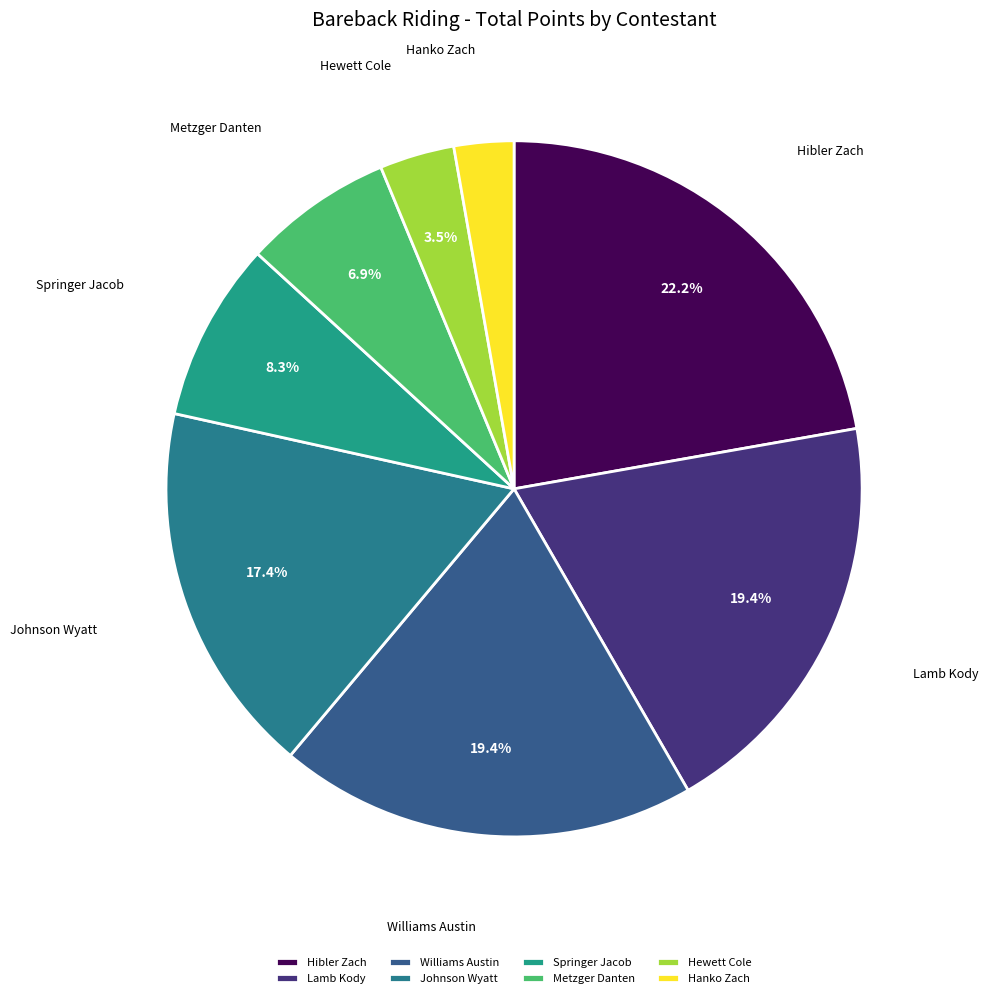

To the nearest percent, what is the average slice percentage?

12%